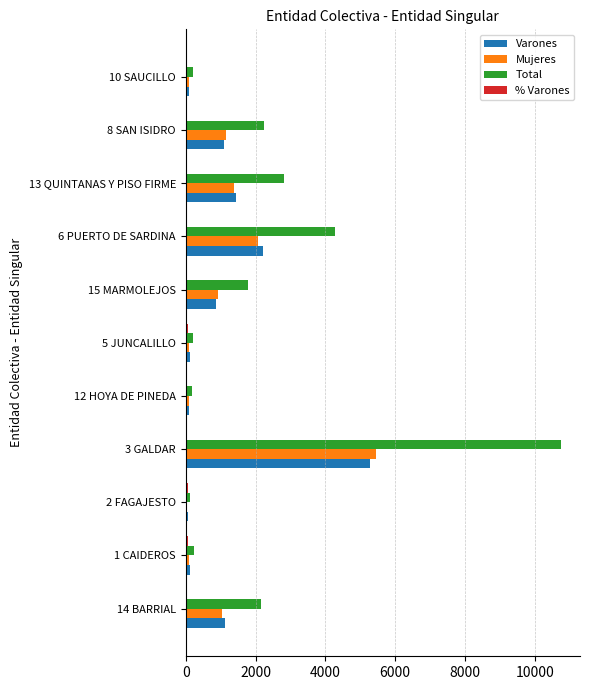

Which category has the highest value in the Mujeres series?

3 GALDAR